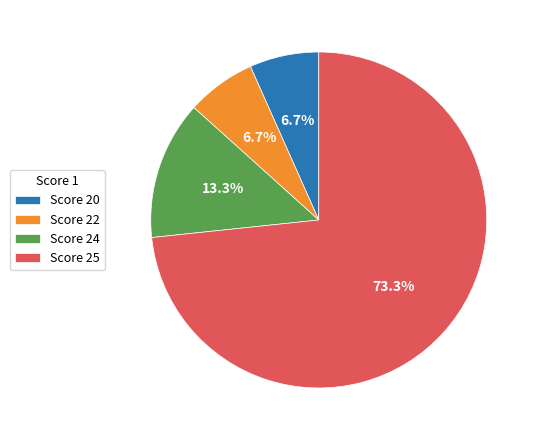

Approximately how many times larger is the value at Score 24 compared to Score 22?

2.0